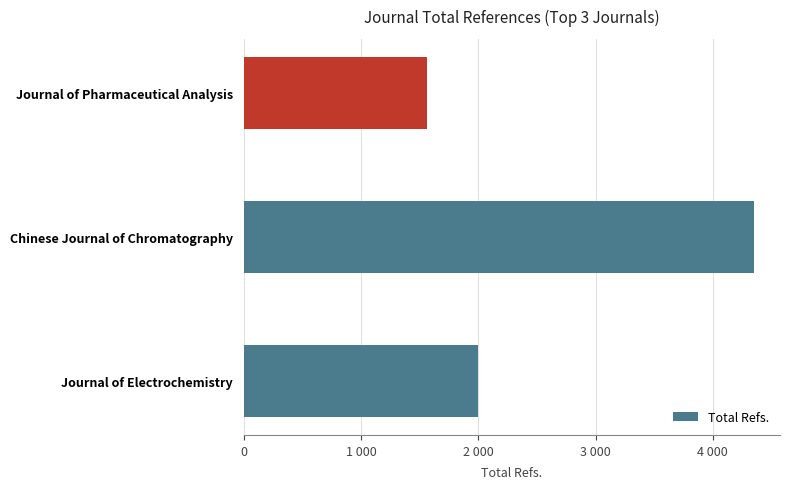

What is the minimum value shown in the chart?

1565